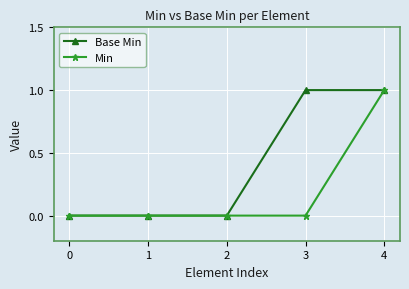

True or false: Min has more than 2 points higher than both neighbors.

False